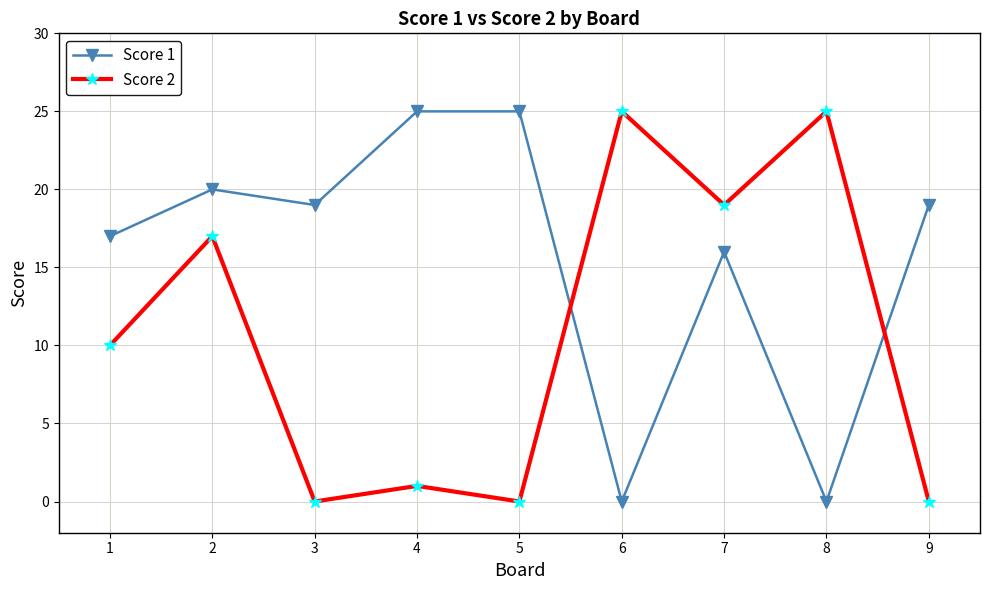

How many lines are shown in the chart?

2